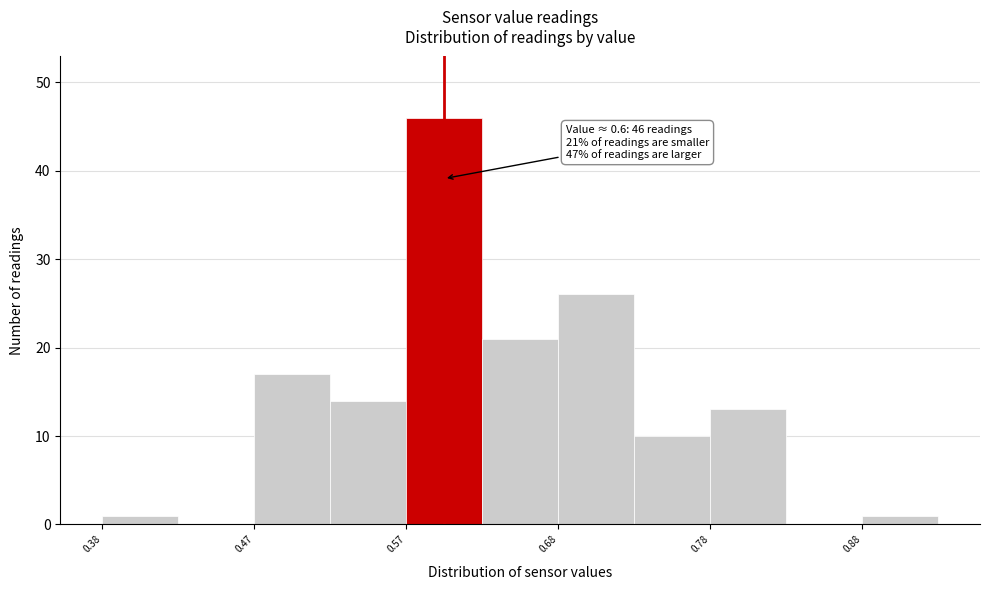

Over which range of the x-axis is the bar tallest?

0.575 to 0.625